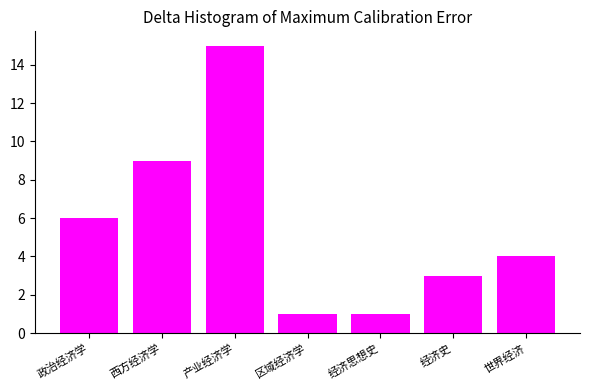

Reading right to left, list all the values displayed in this chart.

世界经济=4	经济史=3	经济思想史=1	区域经济学=1	产业经济学=15	西方经济学=9	政治经济学=6